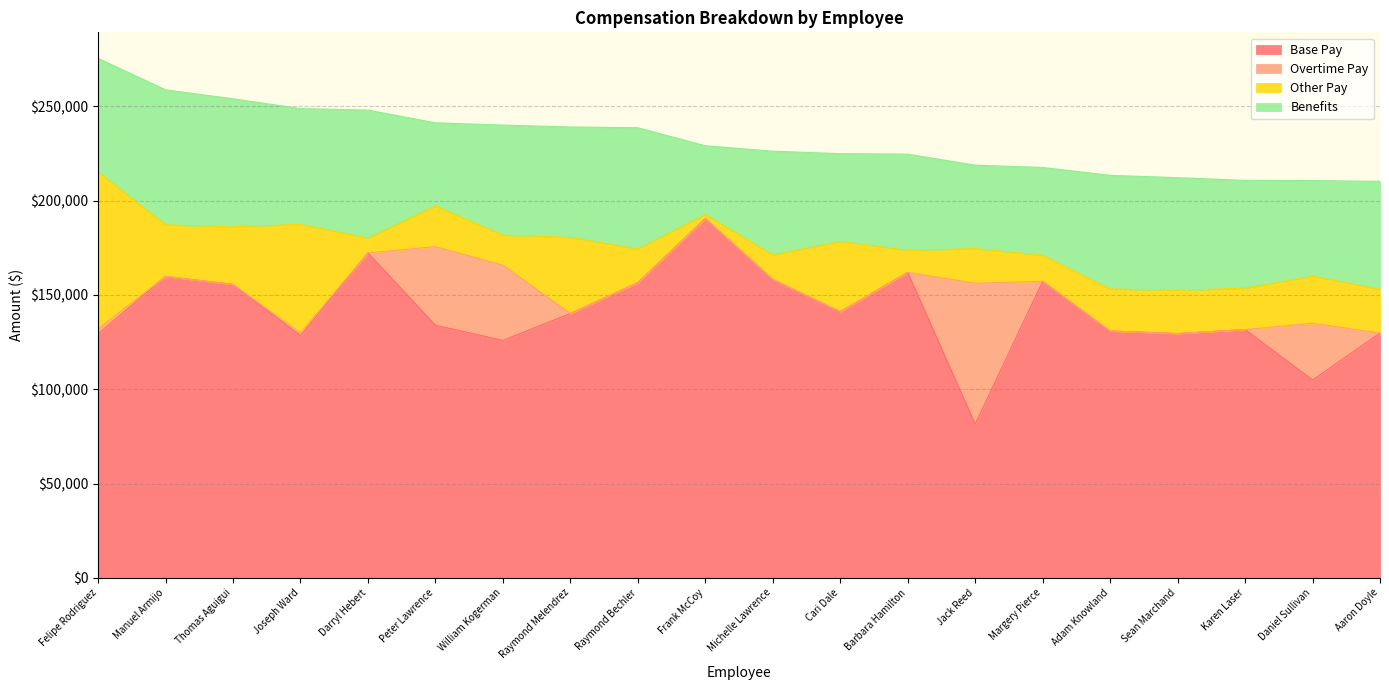

How many values in the Base Pay series are below 140191?

10